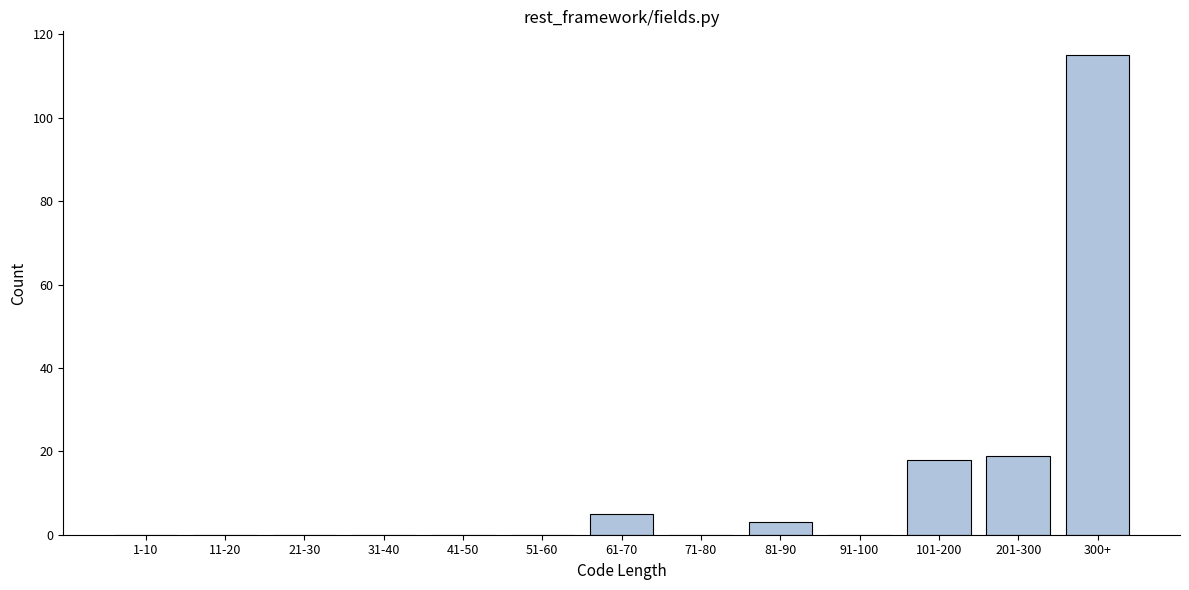

Reading right to left, what are all the values shown in this chart?

300+=115	201-300=19	101-200=18	91-100=0	81-90=3	71-80=0	61-70=5	51-60=0	41-50=0	31-40=0	21-30=0	11-20=0	1-10=0